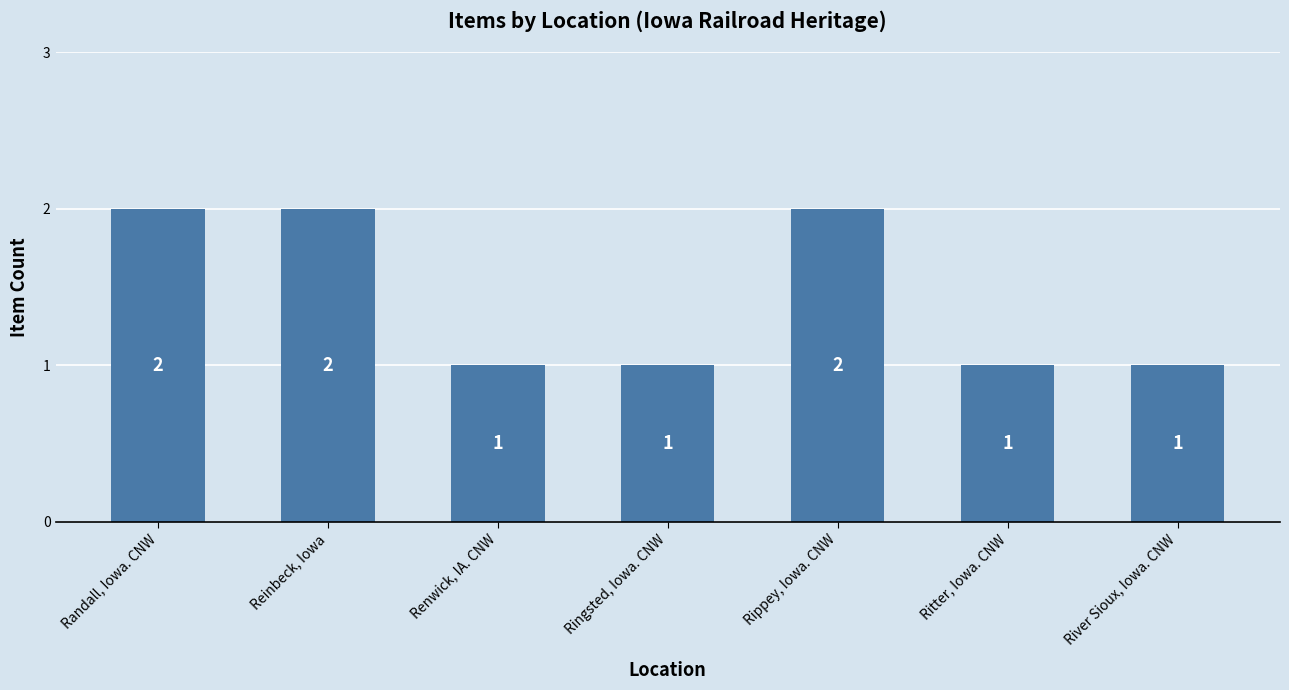

Count the values in the range 1 to 2.

7